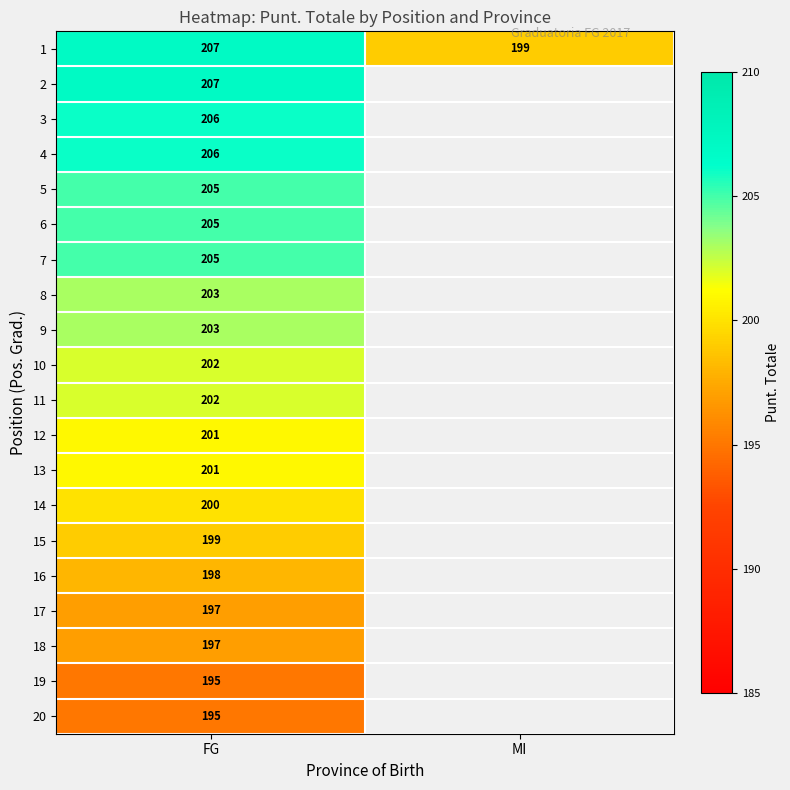

Is it true that 8 equals 361 at FG?

False